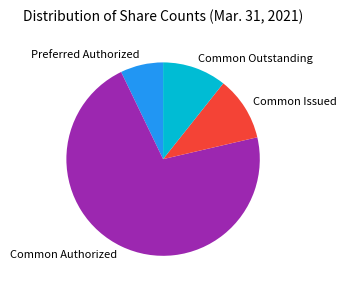

Which has a higher value, Common Issued or Preferred Authorized?

Common Issued